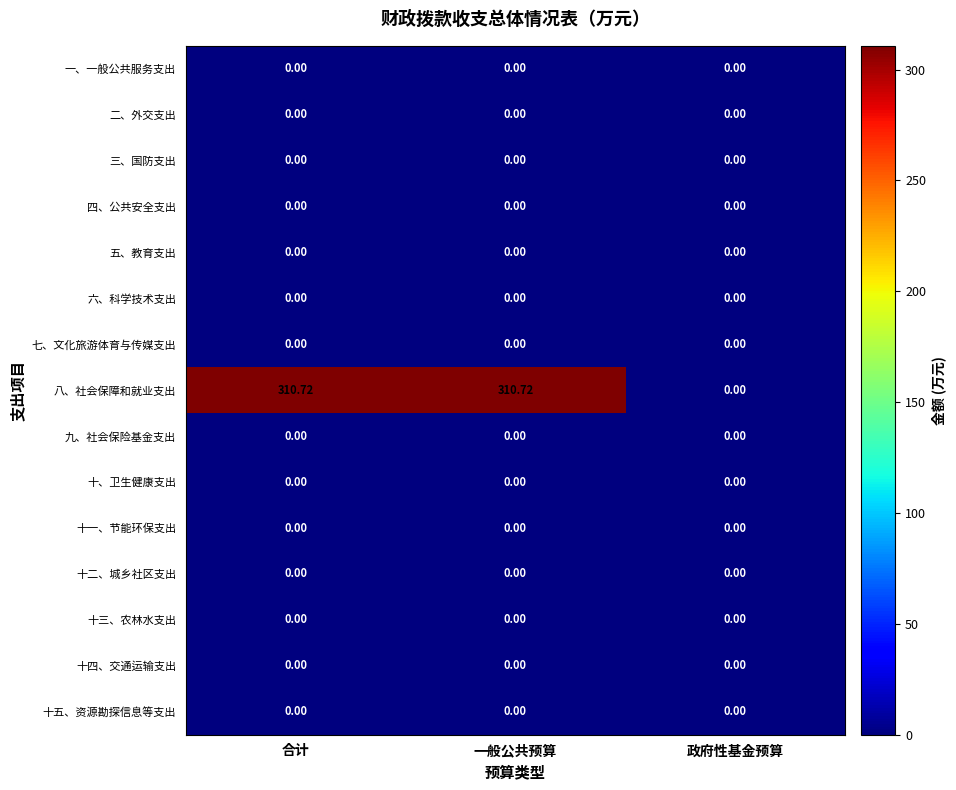

Which series has the widest spread of values?

八、社会保障和就业支出